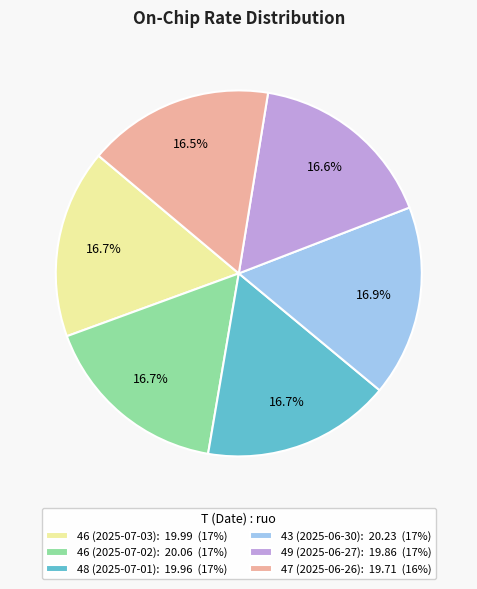

How many segments does this pie chart have?

6